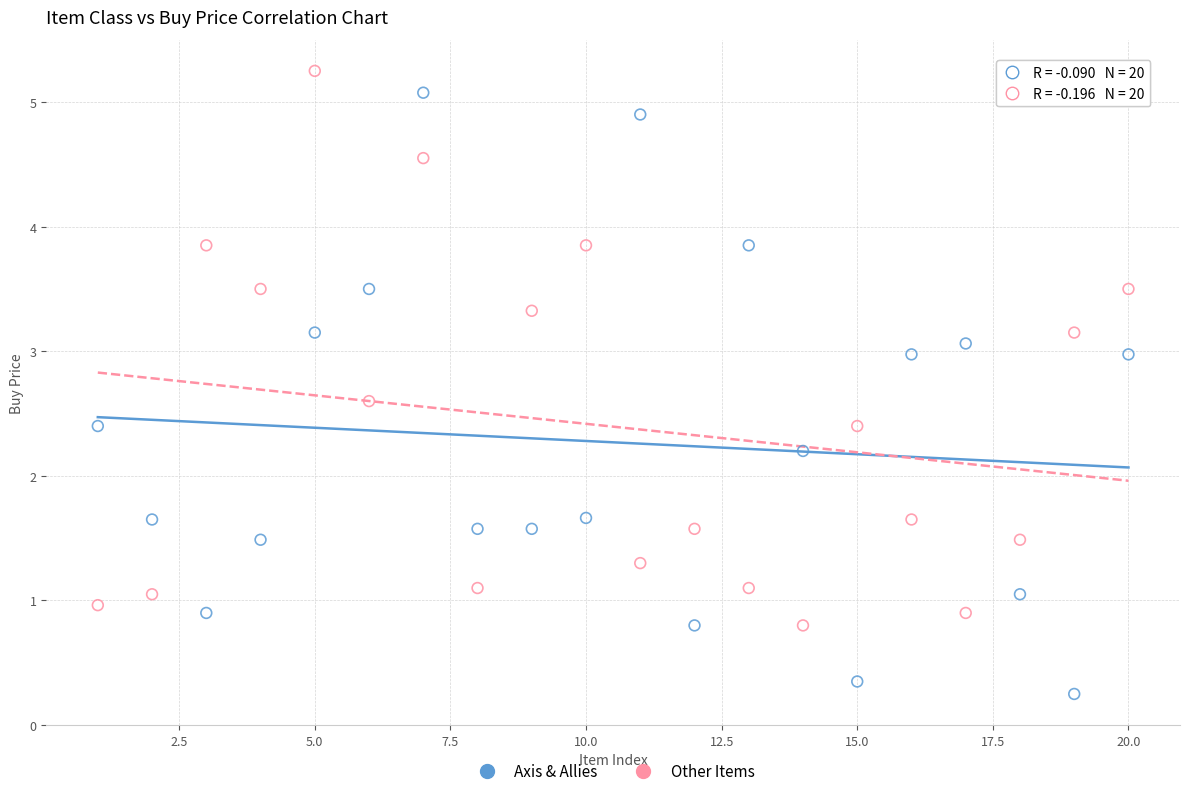

Which series has the widest spread of Y values?

Axis & Allies